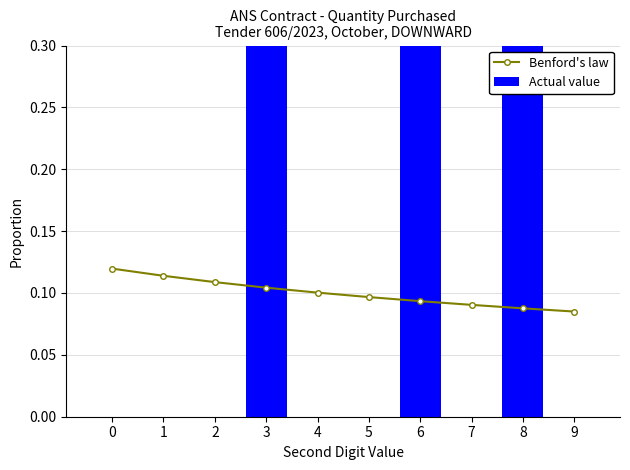

Reading right to left, what are all the values shown in this chart?

Benford's law: 9=0.1	8=0.1	7=0.1	6=0.1	5=0.1	4=0.1	3=0.1	2=0.1	1=0.1	0=0.1
Actual value: 9=0.0	8=0.3	7=0.0	6=0.3	5=0.0	4=0.0	3=0.3	2=0.0	1=0.0	0=0.0